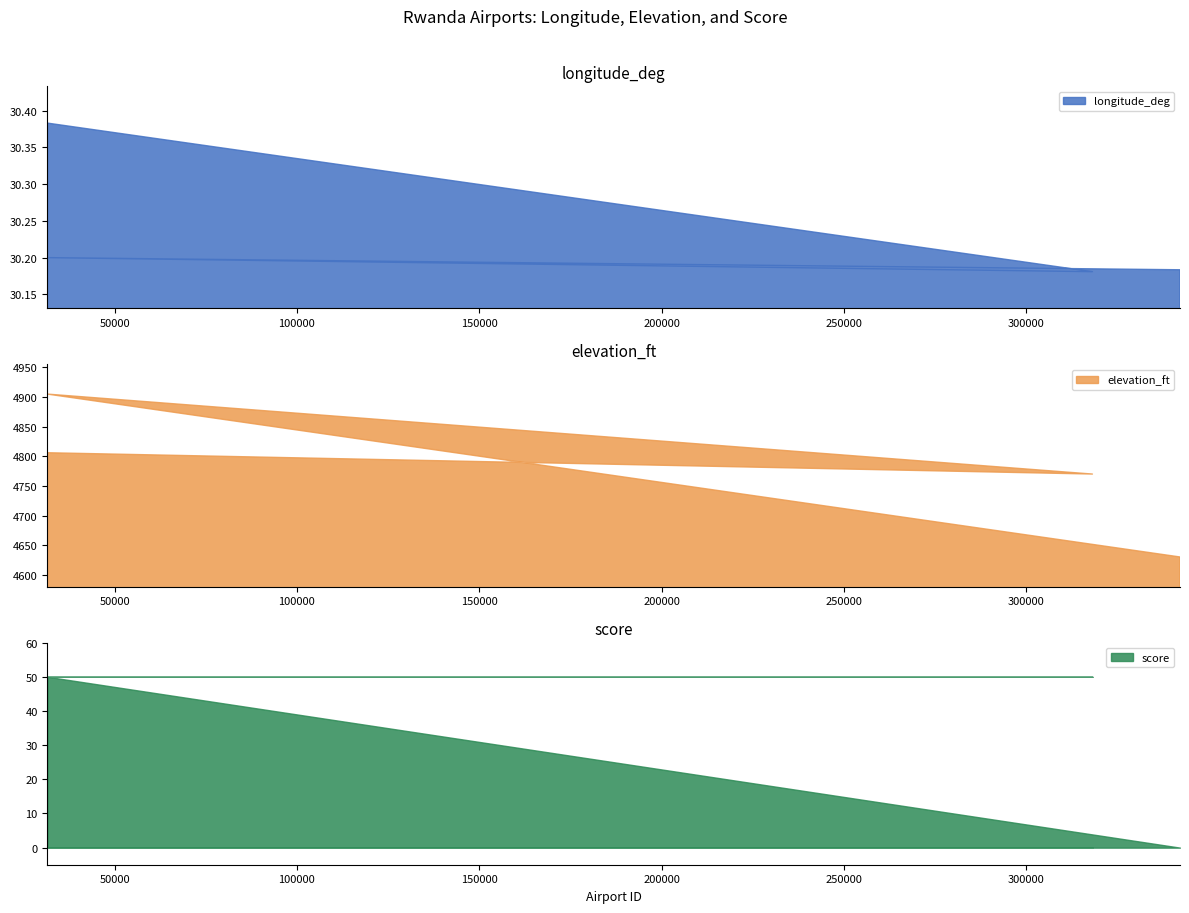

The elevation_ft series shows 4806.0 at 31613. True or false?

True